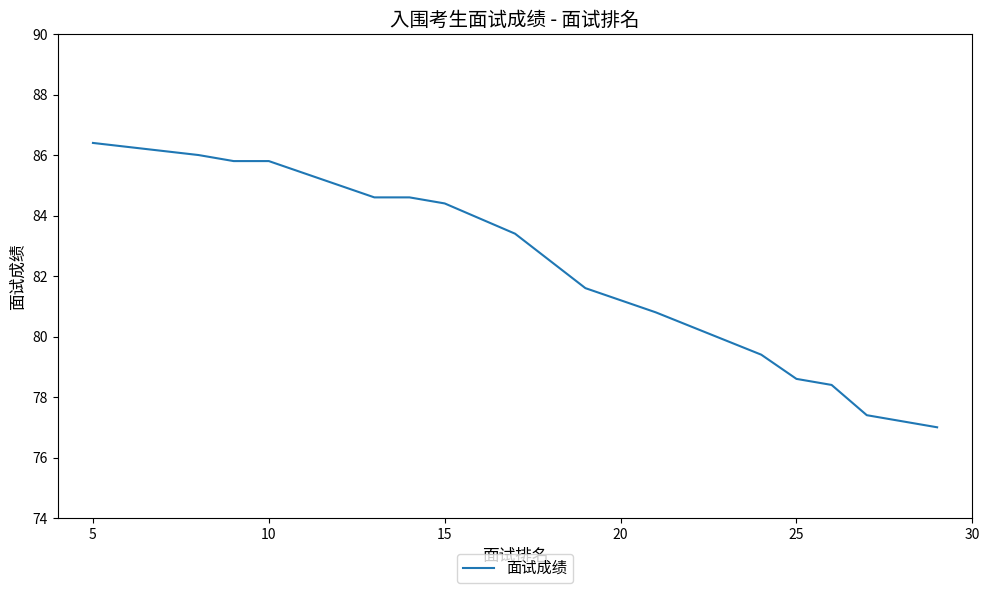

What is the maximum value shown in the chart?

86.4